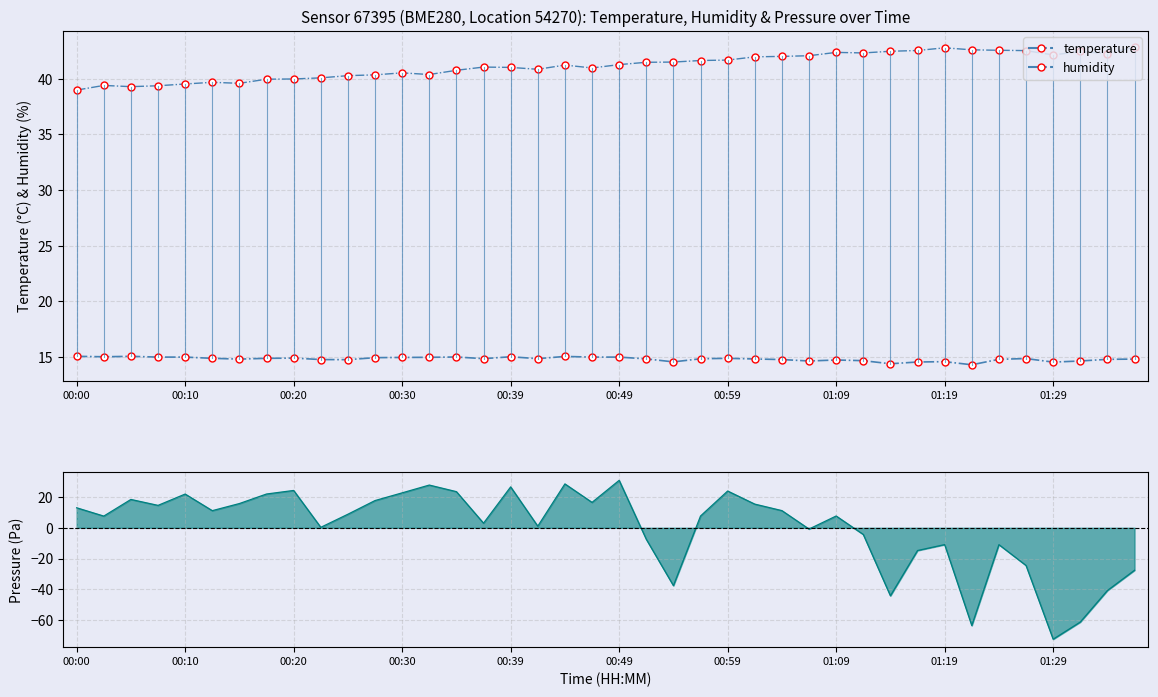

List the labels in order of pressure deviation value, smallest first.

36, 33, 37, 30, 38, 22, 39, 35, 31, 34, 32, 21, 29, 27, 01:29, 17, 15, 00:10, 23, 28, 10, 00:49, 26, 00:00, 00:30, 25, 00:59, 19, 11, 00:20, 00:39, 01:09, 12, 14, 24, 01:19, 16, 13, 18, 20